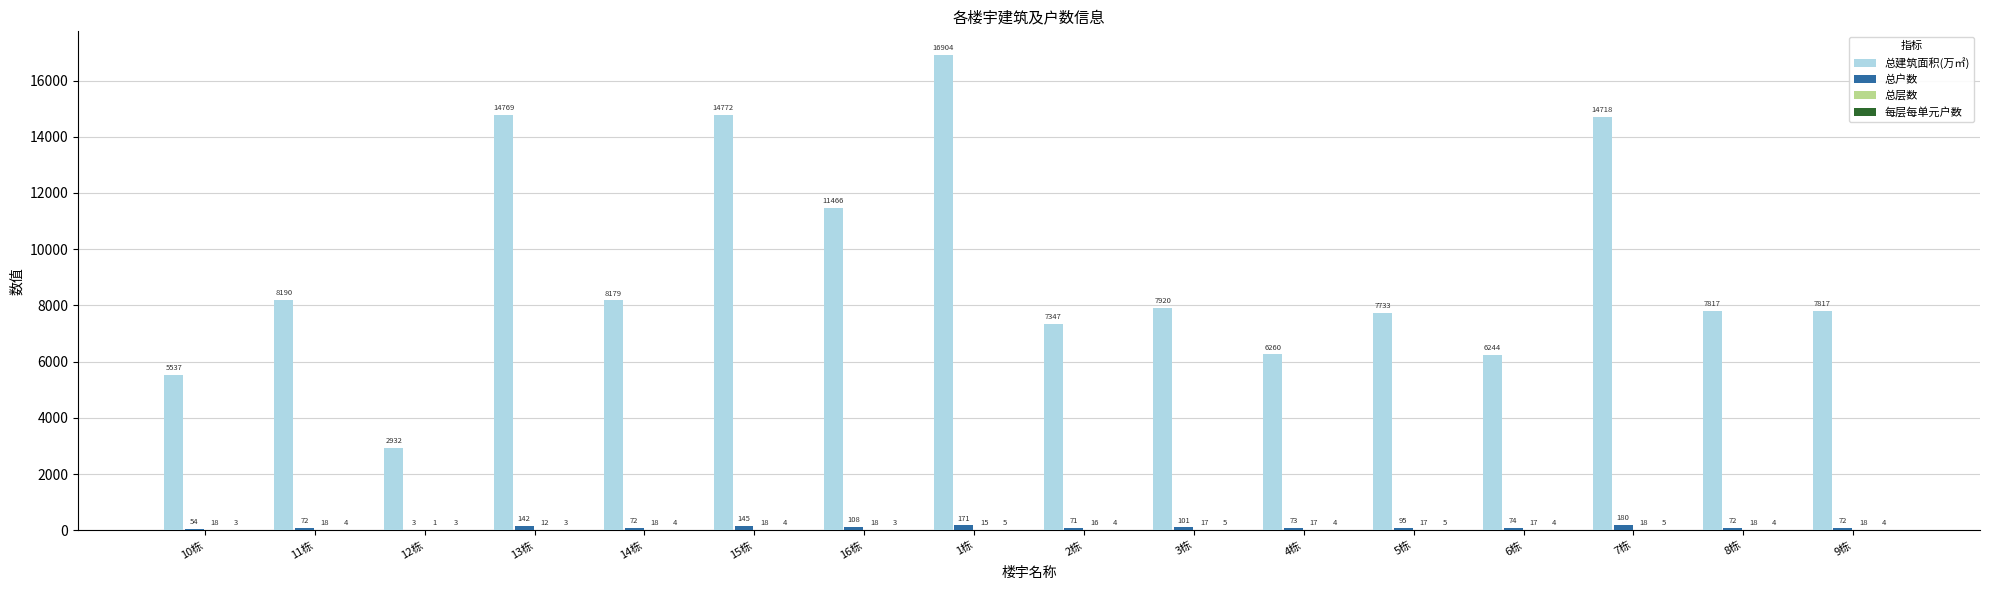

Which series changed the most between 15栋 and 6栋?

总建筑面积(万㎡)